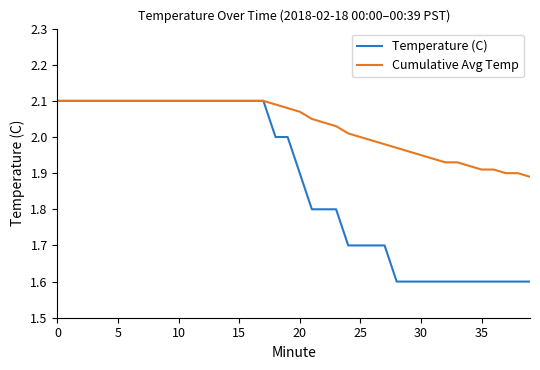

Which series has the widest spread of values?

Temperature (C)